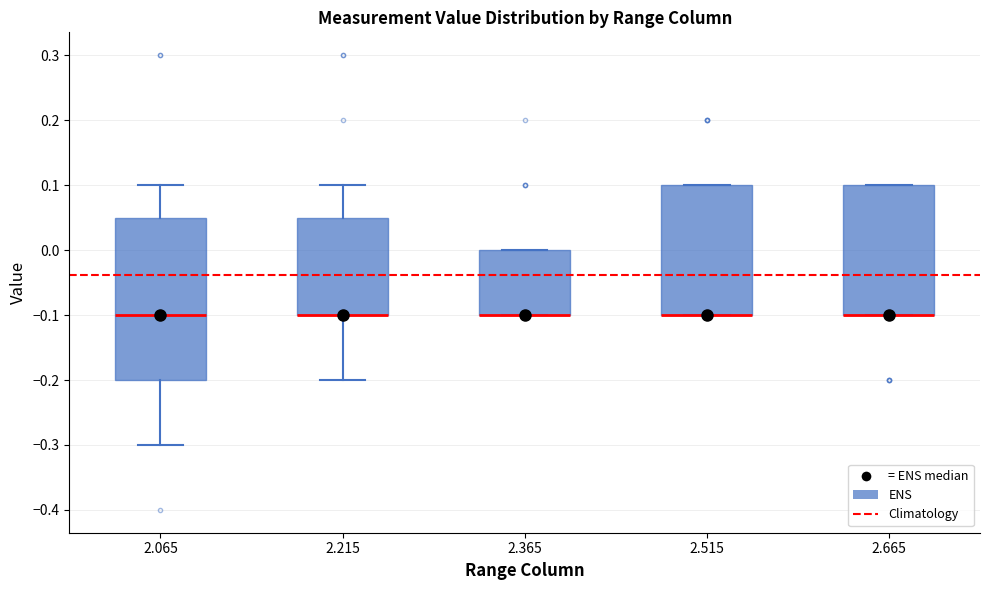

Reading left to right, transcribe this box plot: for each box, give where its median line is, the range the box spans, and where its two whiskers end, as read against the y-axis. The values are not printed on the chart, so give them approximately, as read against the axis.

2.065: median -0.10, box -0.20 to 0.05, whiskers -0.30 to 0.10
2.215: median -0.10 (drawn on the box's lower edge), box -0.10 to 0.05, whiskers -0.20 to 0.10
2.365: median -0.10 (drawn on the box's lower edge), box -0.10 to 0.00, whiskers -0.10 to 0.00
2.515: median -0.10 (drawn on the box's lower edge), box -0.10 to 0.10, whiskers -0.10 to 0.10
2.665: median -0.10 (drawn on the box's lower edge), box -0.10 to 0.10, whiskers -0.10 to 0.10